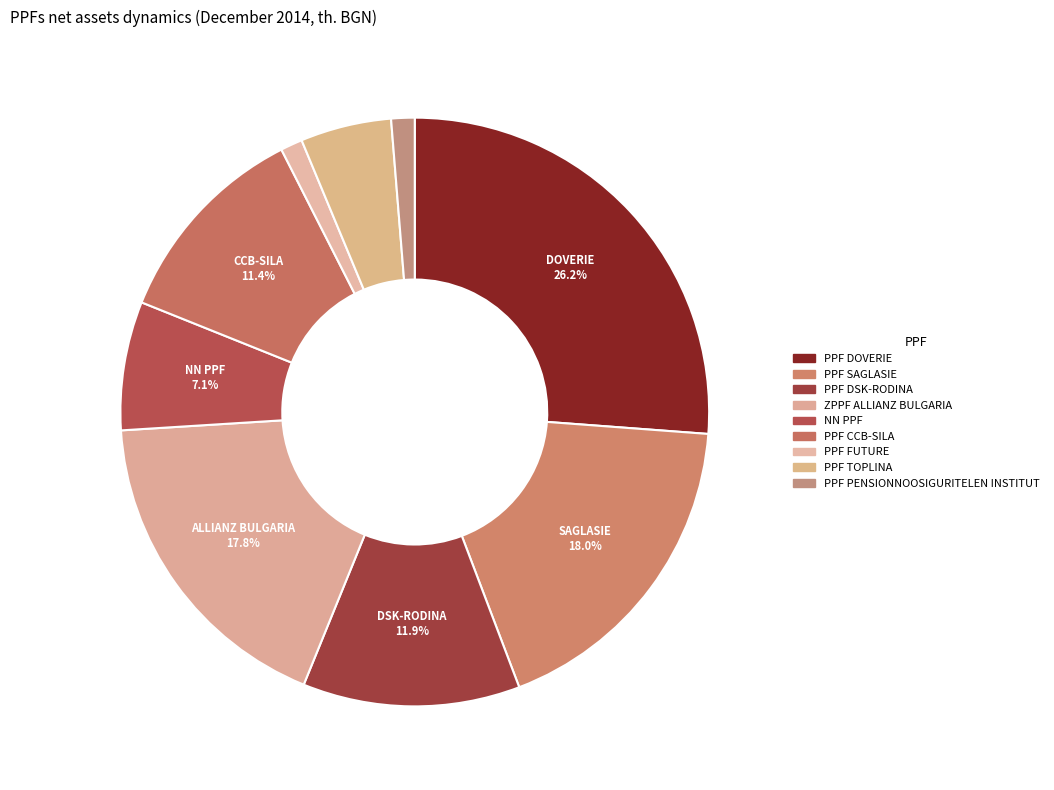

What is the largest slice in the pie chart?

PPF DOVERIE